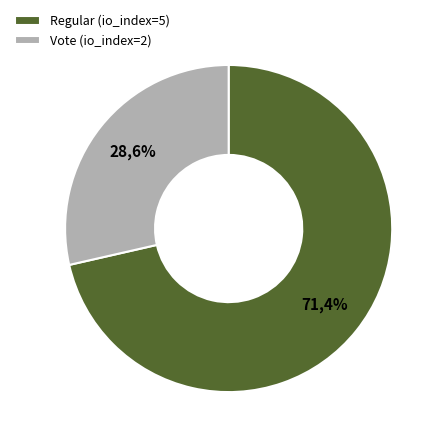

What is the majority slice?

Regular (io_index=5)